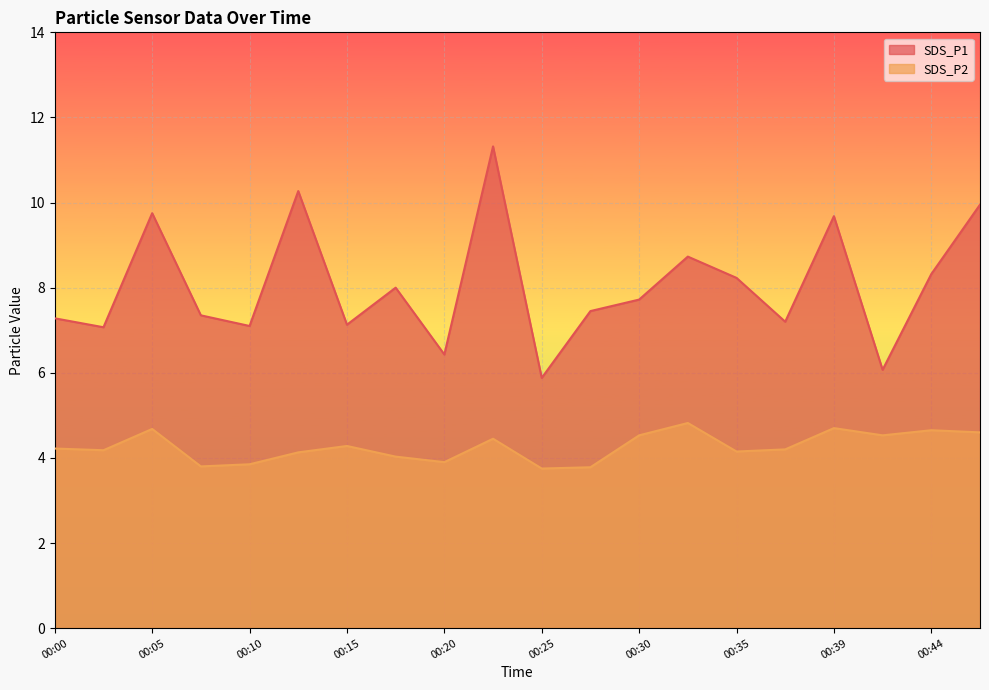

Reading left to right, what are all the values shown in this chart?

SDS_P1: 7.3	7.1	9.8	7.3	7.1	10.3	7.1	8.0	6.4	11.3	5.9	7.5	7.7	8.7	8.2	7.2	9.7	6.1	8.3	9.9
SDS_P2: 4.2	4.2	4.7	3.8	3.9	4.1	4.3	4.0	3.9	4.5	3.8	3.8	4.5	4.8	4.2	4.2	4.7	4.5	4.7	4.6